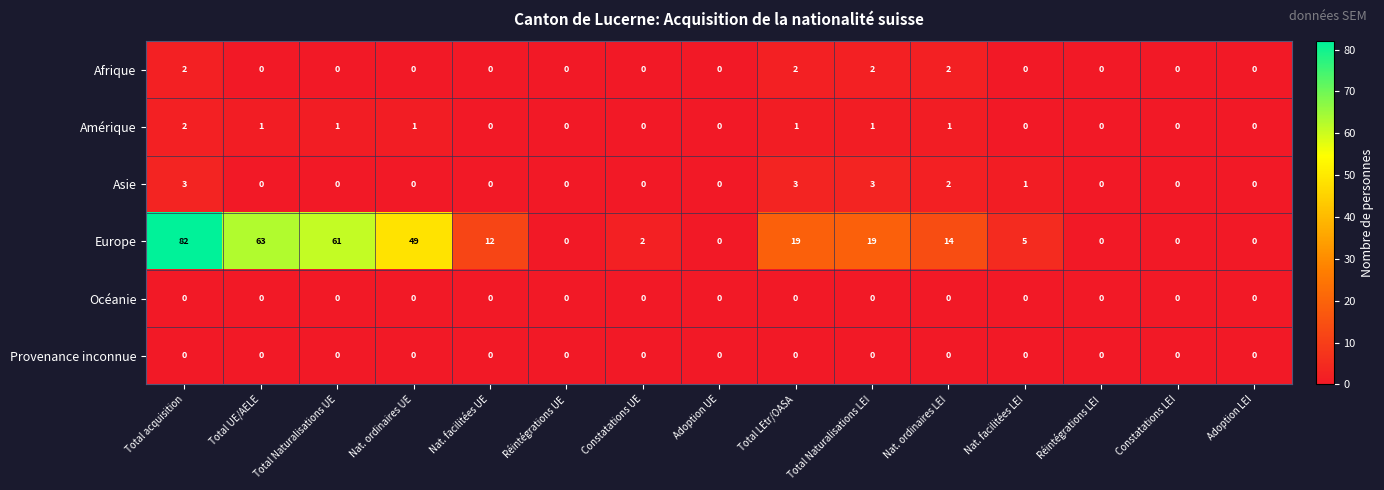

Is it true that Amérique equals -1 at Constatations LEI?

False